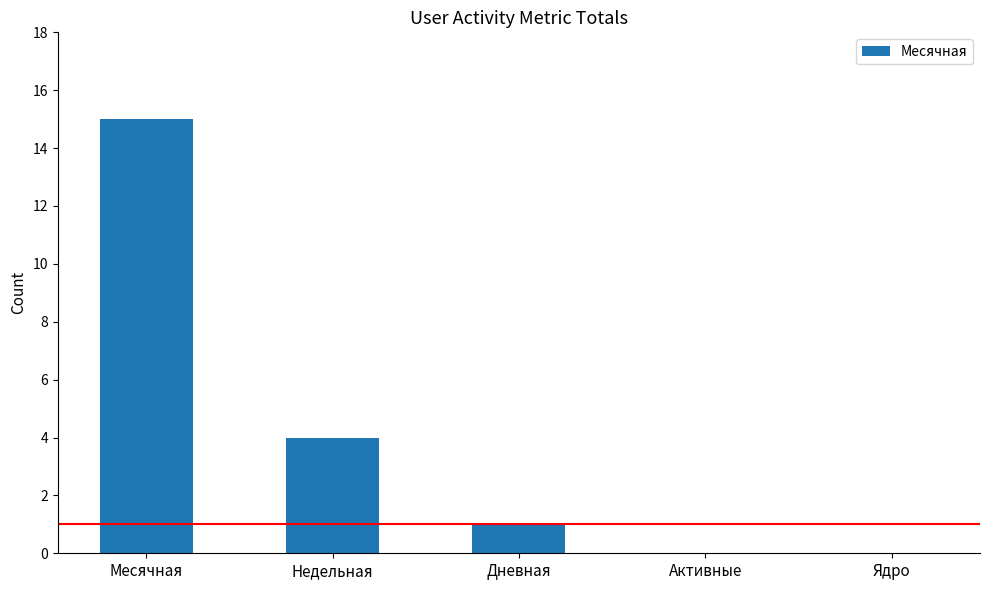

What is the greatest value displayed?

15